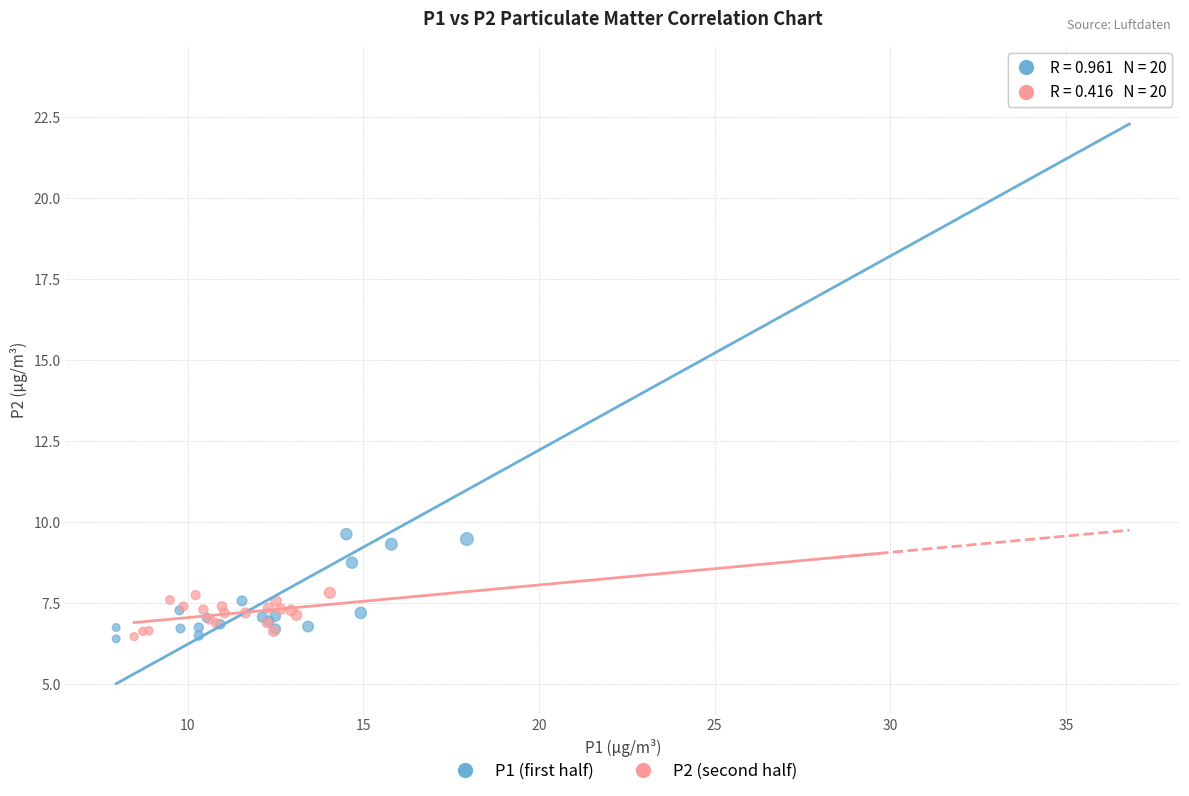

Which series contains the highest Y value?

P1 (first half)